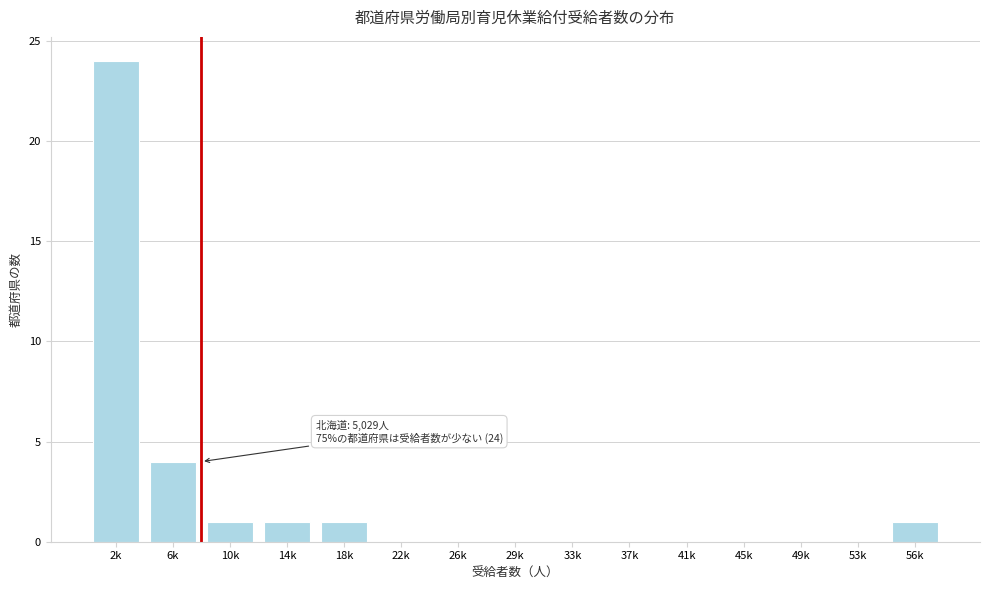

Reading left to right, what are all the values shown in this chart?

2k=24	6k=4	10k=1	14k=1	18k=1	22k=0	26k=0	29k=0	33k=0	37k=0	41k=0	45k=0	49k=0	53k=0	56k=1